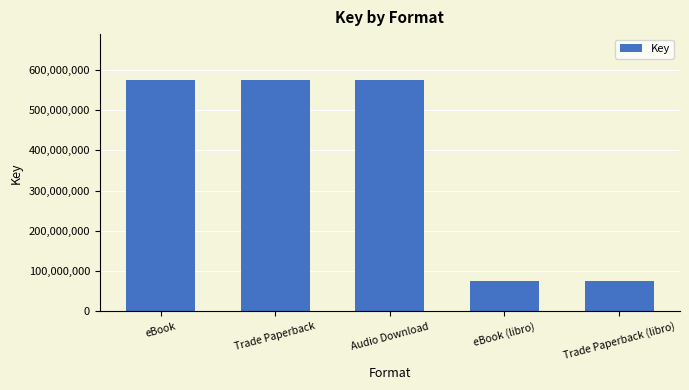

True or false: the data shows 573369490 at Trade Paperback.

True